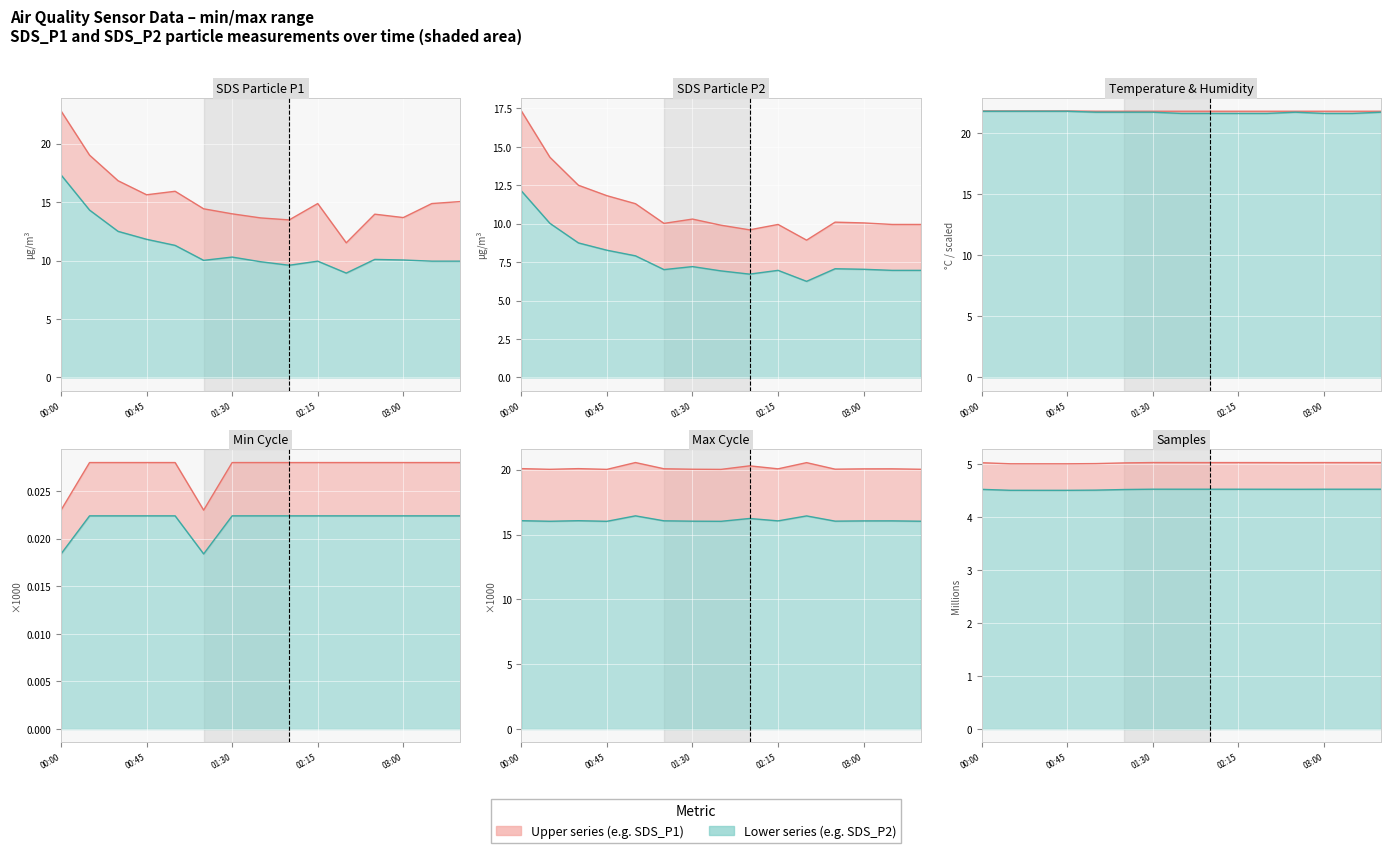

What is the sum of the Lower series values at 01:30 and 13?

9.0